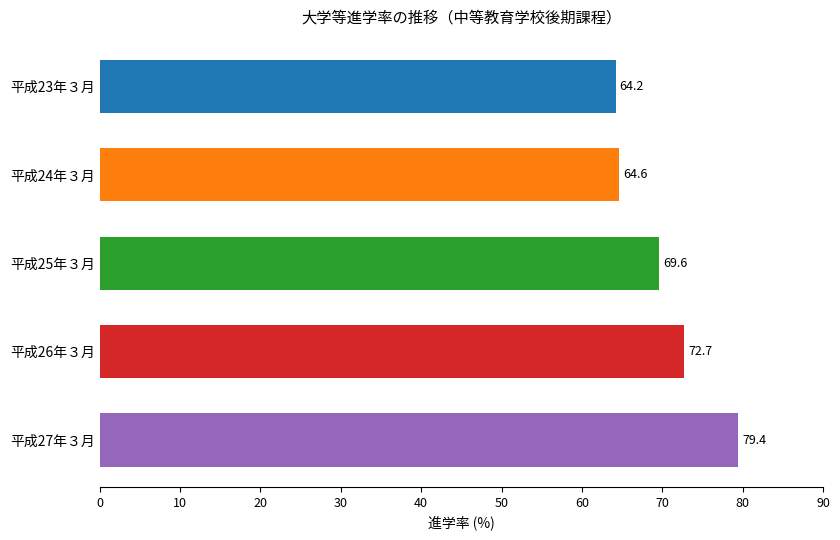

List the labels in order of value, smallest first.

平成23年３月, 平成24年３月, 平成25年３月, 平成26年３月, 平成27年３月